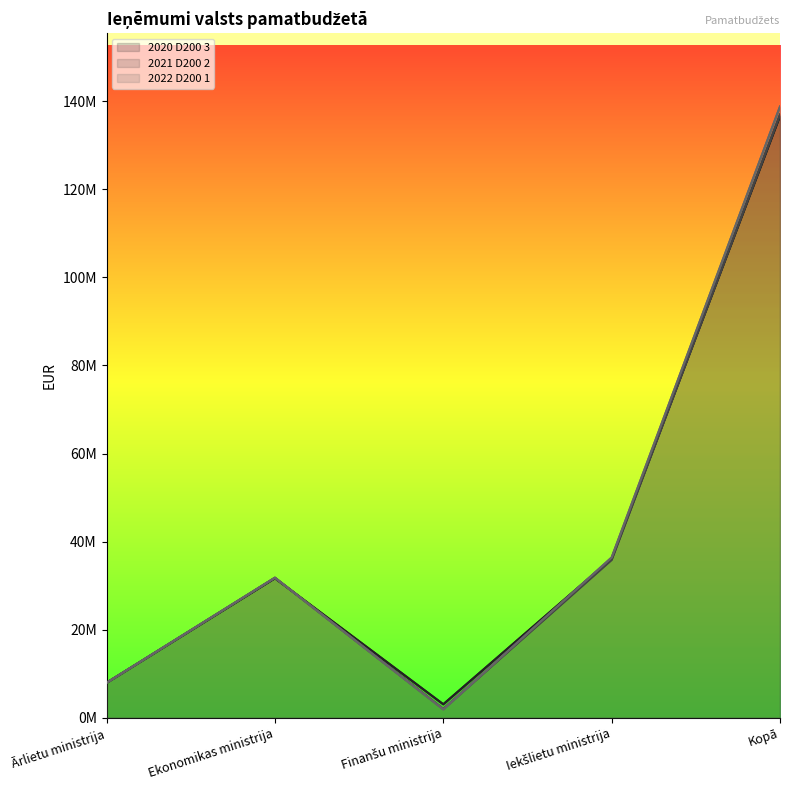

At which category is the sum across all series the highest?

Kopā